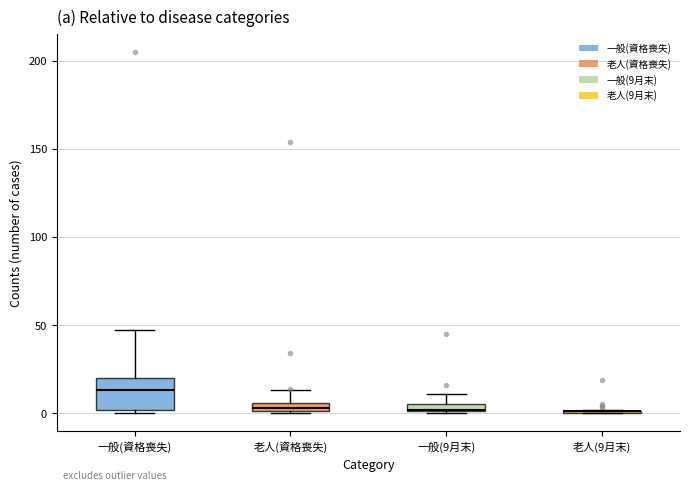

Where is the upper edge of the box for 一般(9月末) on the y-axis? The values are not printed on the chart, so give them approximately, as read against the axis.

5